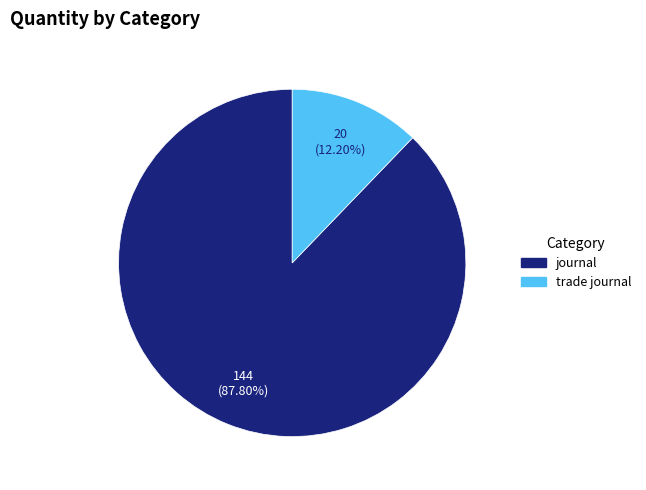

What is the smallest slice in the pie chart?

trade journal